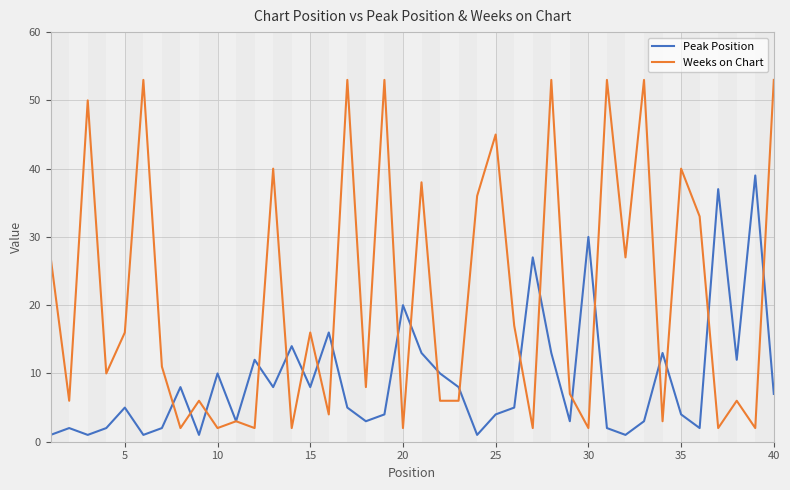

At how many categories does at least one series exceed 13?

26